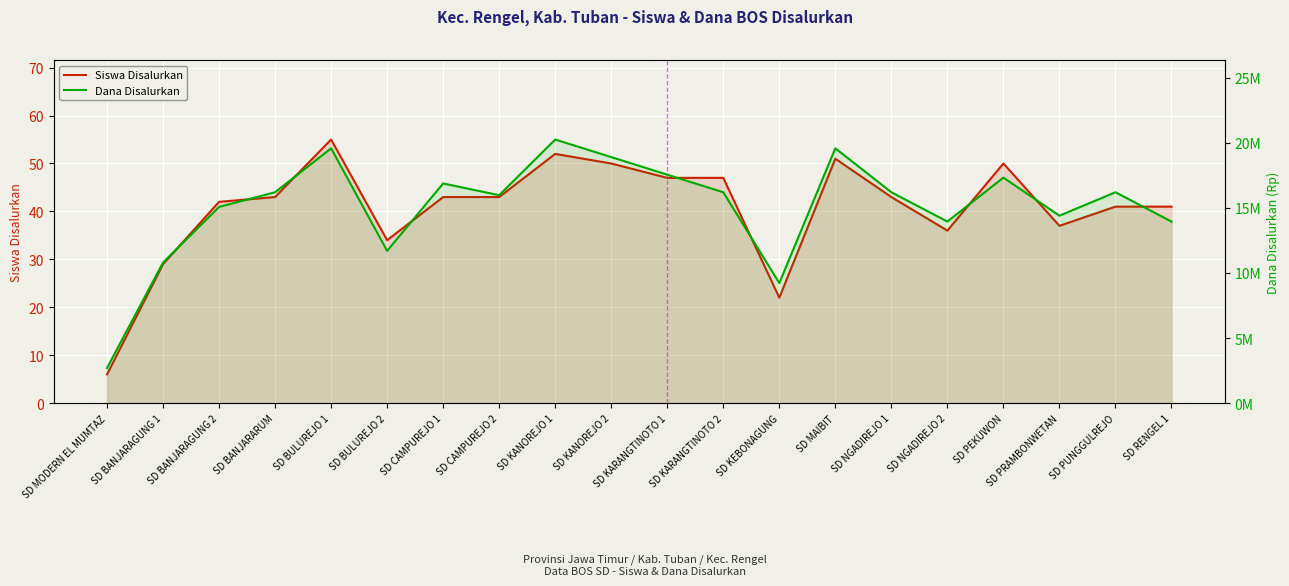

Is it true that Siswa Disalurkan equals 41 at SD RENGEL 1?

True